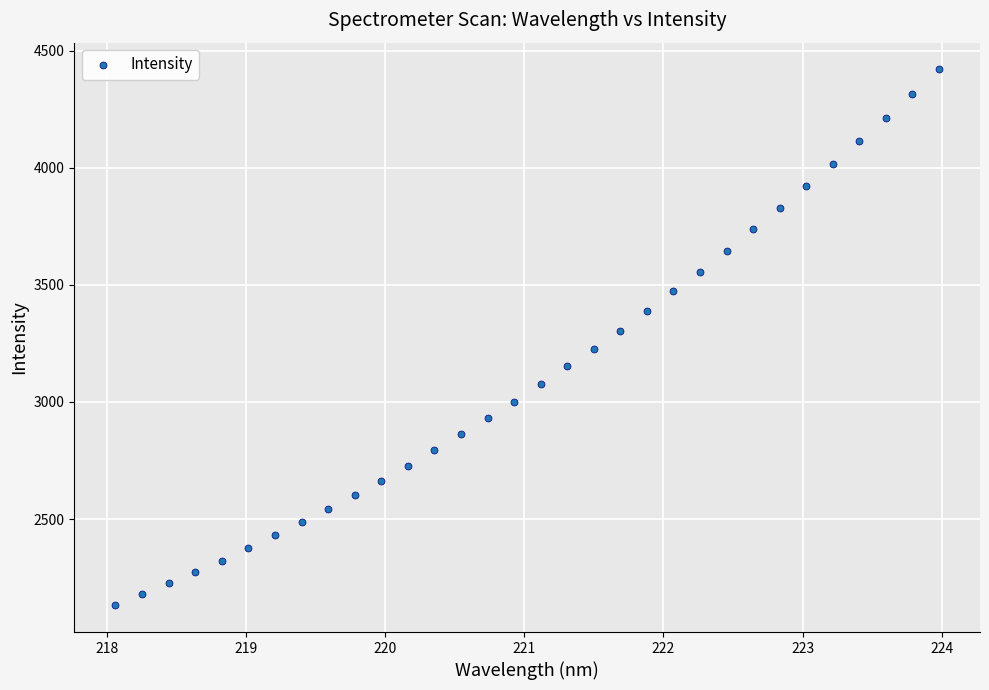

What is the range of X values (max minus min)?

5.9